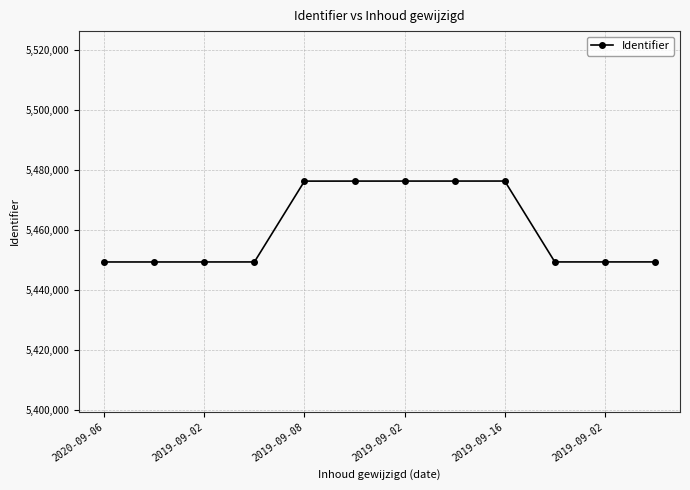

What is the greatest value displayed?

5476247